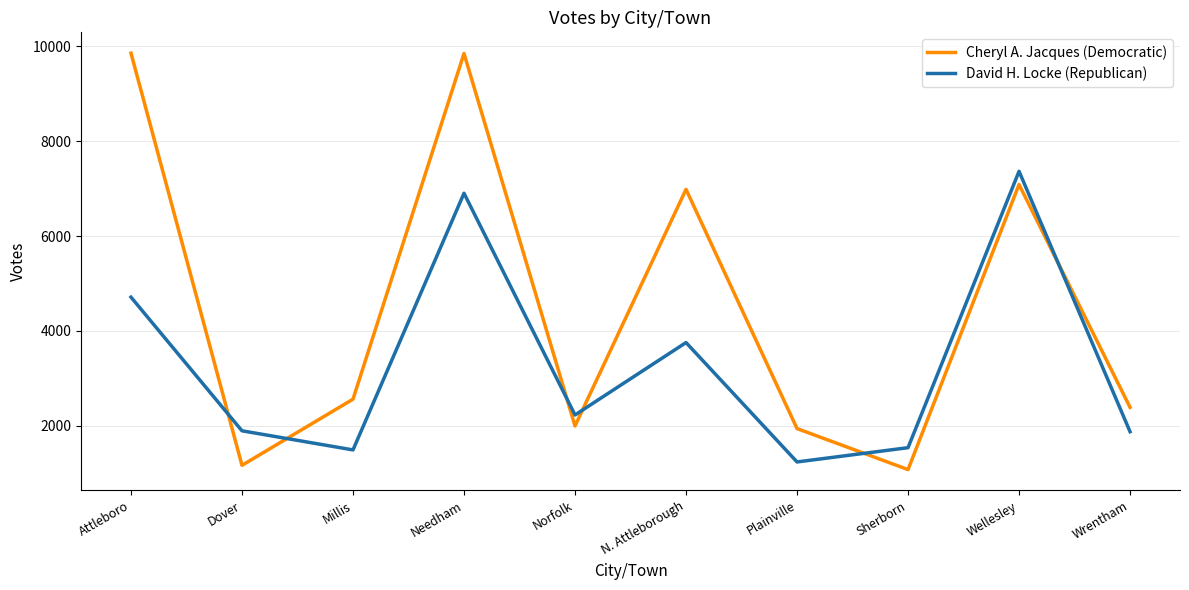

The value of Cheryl A. Jacques (Democratic) at Dover is 483. True or false?

False